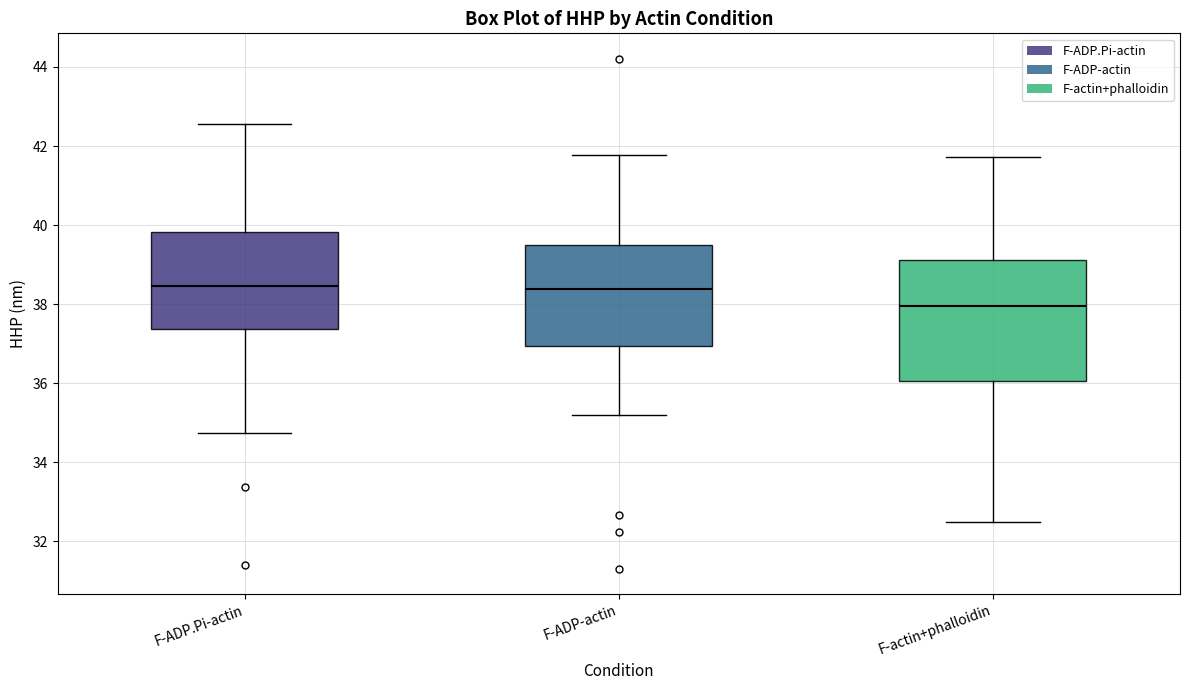

Comparing the boxes themselves (not the whiskers), which one is the tallest?

F-actin+phalloidin